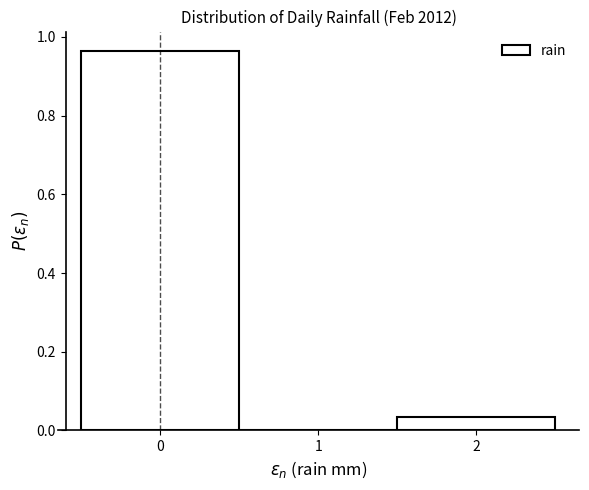

Which range on the x-axis has the tallest bar?

-0.5 to 0.5